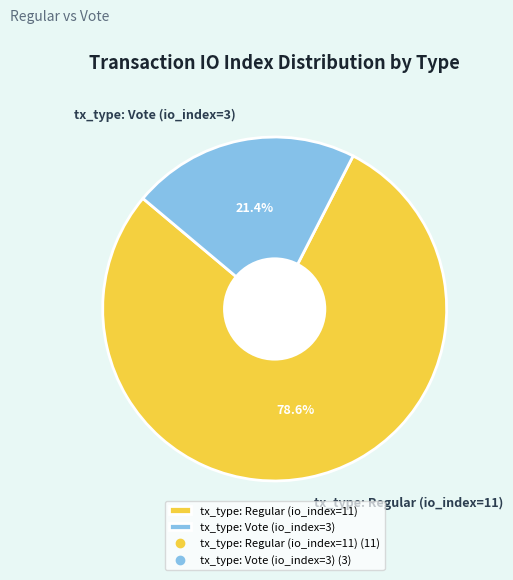

Is tx_type: Regular (io_index=11) the majority of the pie?

Yes